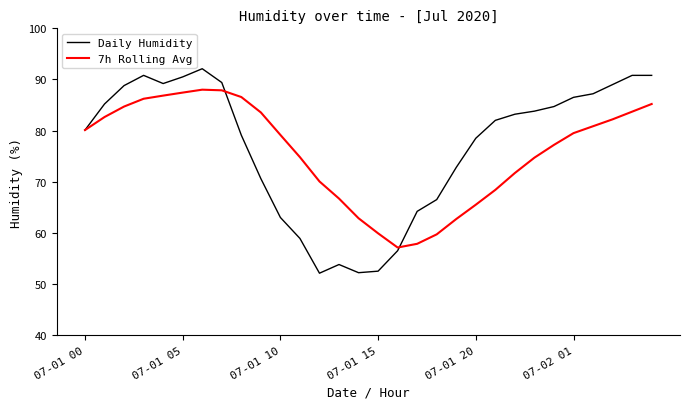

What are all the series names shown in the legend?

Daily Humidity, 7h Rolling Avg